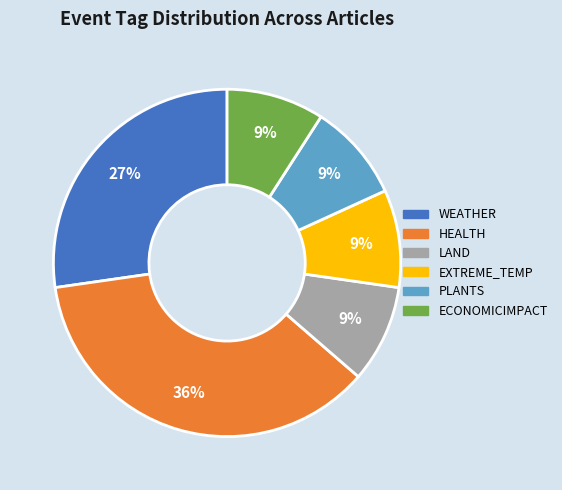

Does any single category account for the majority?

No